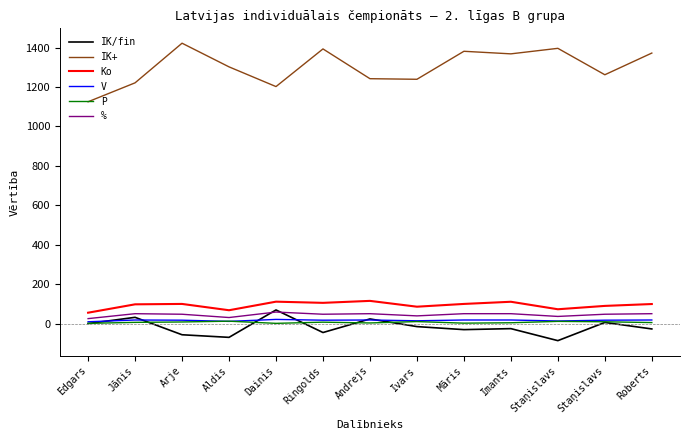

Which category has the lowest value in the IK+ series?

Edgars